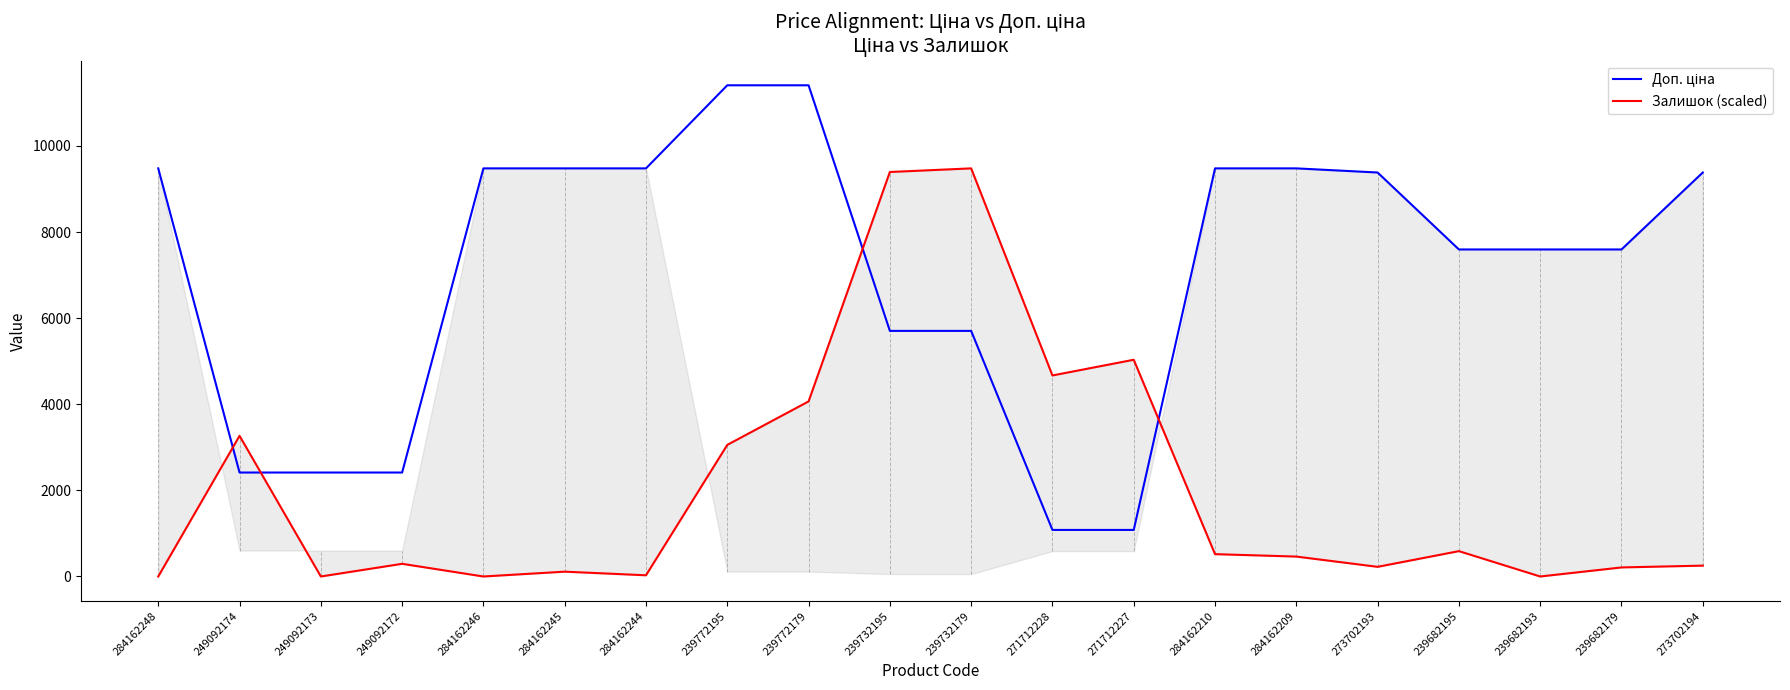

Reading left to right, extract all data points from this chart.

Доп. ціна: 9480.1	2414.8	2414.8	2414.8	9480.1	9480.1	9480.1	11410.0	11410.0	5705.0	5705.0	1081.7	1081.7	9480.1	9480.1	9384.0	7596.5	7596.5	7596.5	9384.0
Залишок (scaled): 0.0	3267.5	0.0	294.5	0.0	112.2	28.0	3057.2	4066.9	9395.9	9480.1	4669.9	5034.5	518.9	462.8	224.4	589.0	0.0	210.4	252.4